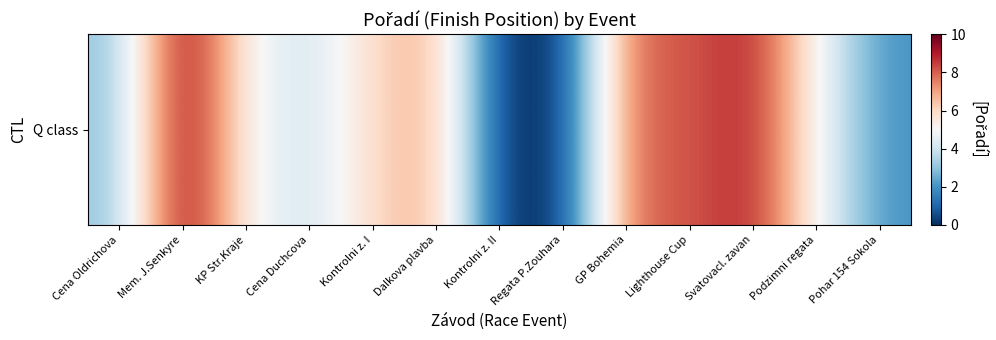

True or false: the data shows 6 at Cena Duchcova.

False